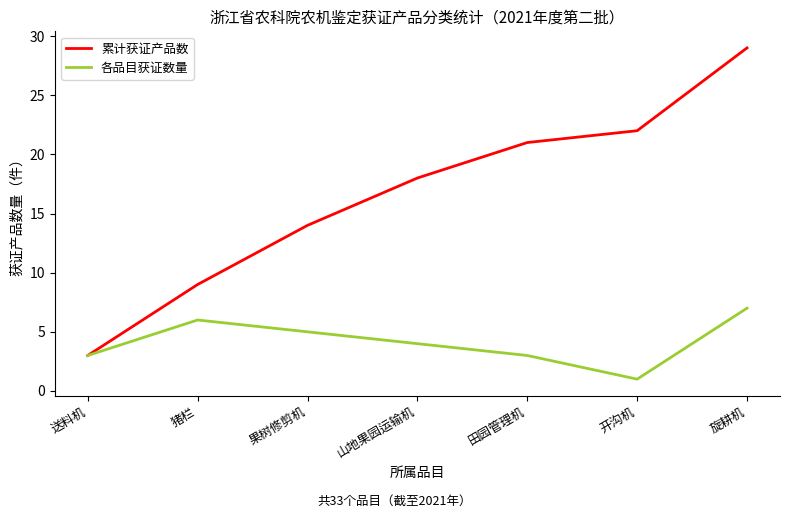

What is the difference between the 各品目获证数量 values at 送料机 and 猪栏?

3